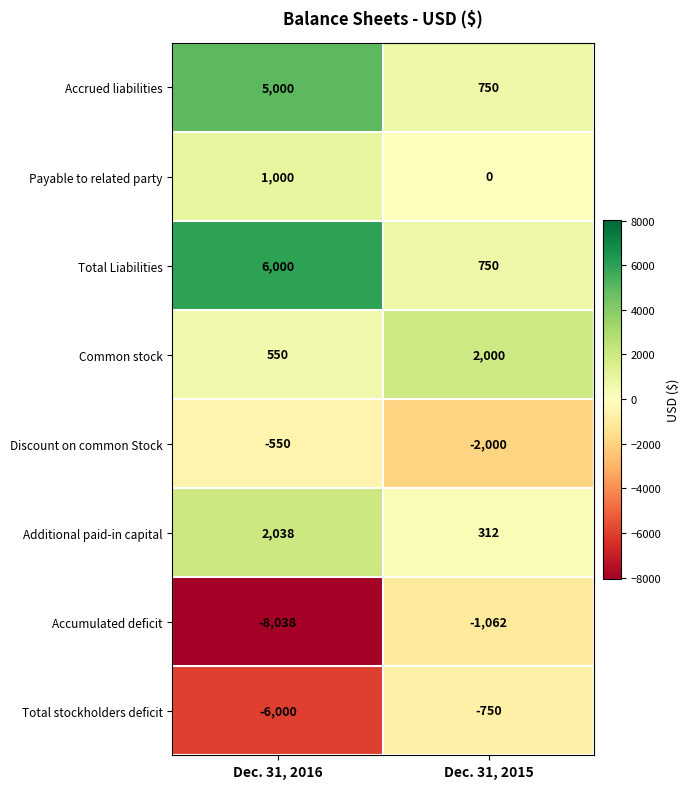

The Total Liabilities series shows 9916 at Dec. 31, 2016. True or false?

False